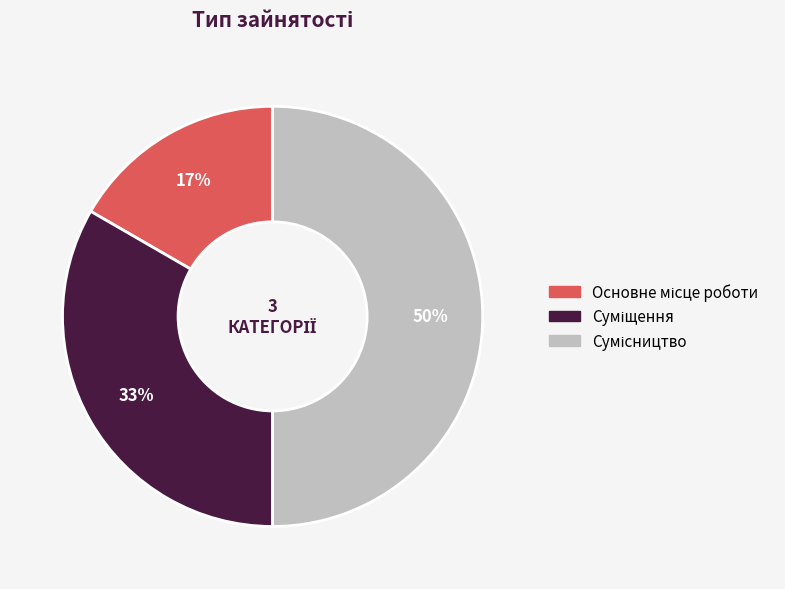

How many slices are in this pie chart?

3